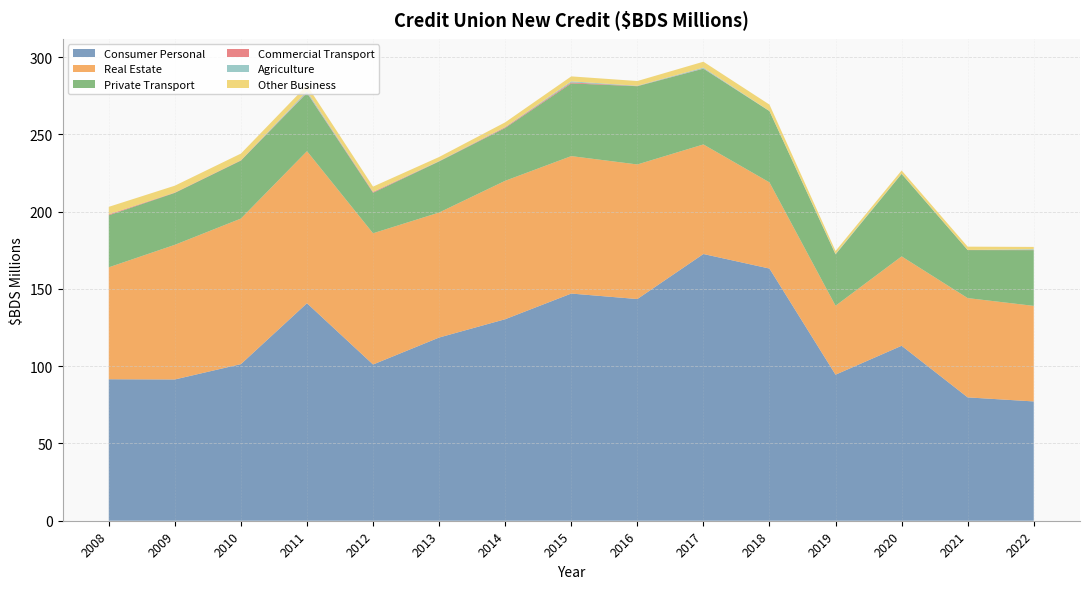

Reading left to right, transcribe all the data shown in this chart.

Consumer Personal: 91.6	91.4	101.3	140.8	101.1	118.6	130.4	147.0	143.5	172.6	163.2	94.5	113.2	79.8	77.2
Real Estate: 72.4	87.1	94.2	98.4	84.9	80.9	89.6	88.9	87.1	70.9	55.8	44.6	57.8	64.3	61.8
Private Transport: 33.7	33.6	37.5	37.7	26.2	33.1	34.2	47.1	50.6	49.0	46.1	33.2	53.4	31.1	36.1
Commercial Transport: 0.5	0.2	0.2	0.3	0.5	0.1	0.5	0.6	0.1	0.2	0.0	0.1	0.0	0.1	0.1
Agriculture: 0.0	0.0	0.0	0.9	0.1	0.1	0.2	0.7	0.2	0.5	0.1	0.3	0.2	0.0	0.5
Other Business: 4.9	4.4	4.3	3.8	3.4	2.6	3.0	3.2	3.1	3.8	4.1	1.9	2.0	2.1	1.5